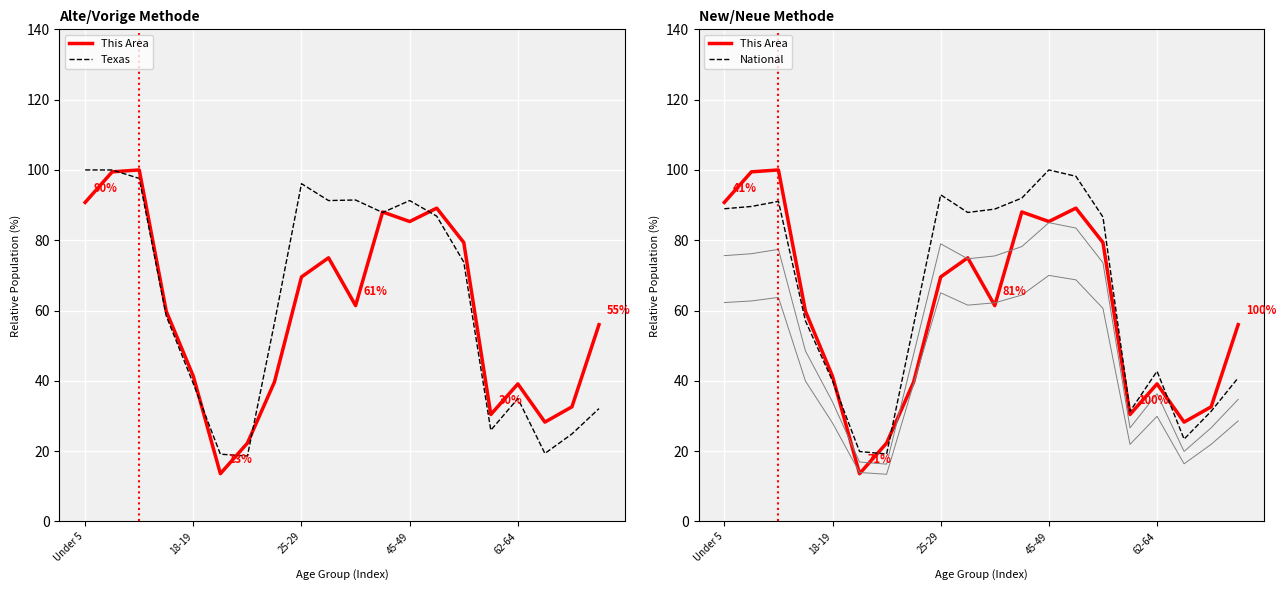

How many values in the This Area series are below 61?

10